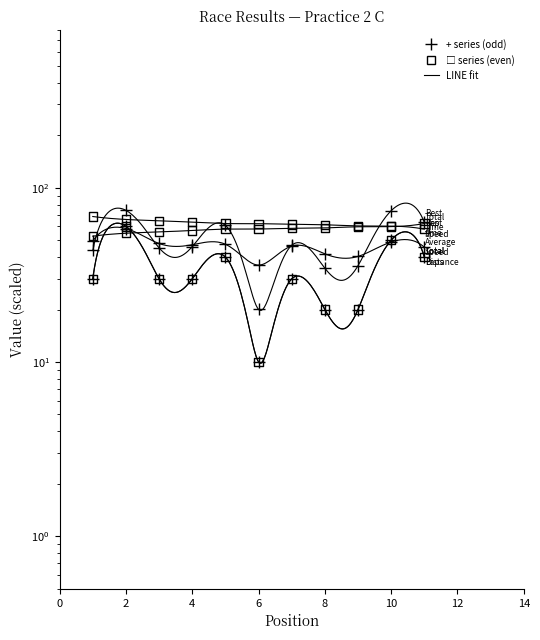

What is the total value across all series at 6?

196.1